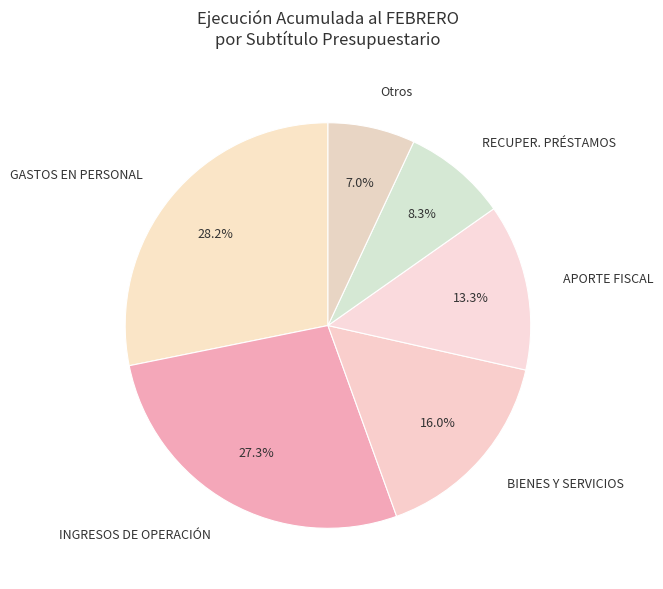

How much of the chart is everything except BIENES Y SERVICIOS?

84.0%